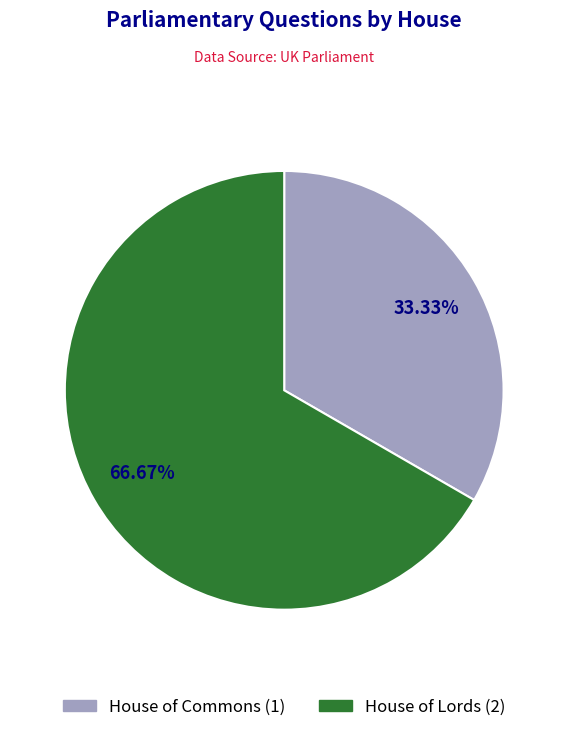

True or false: House of Commons accounts for 26% of the total.

False